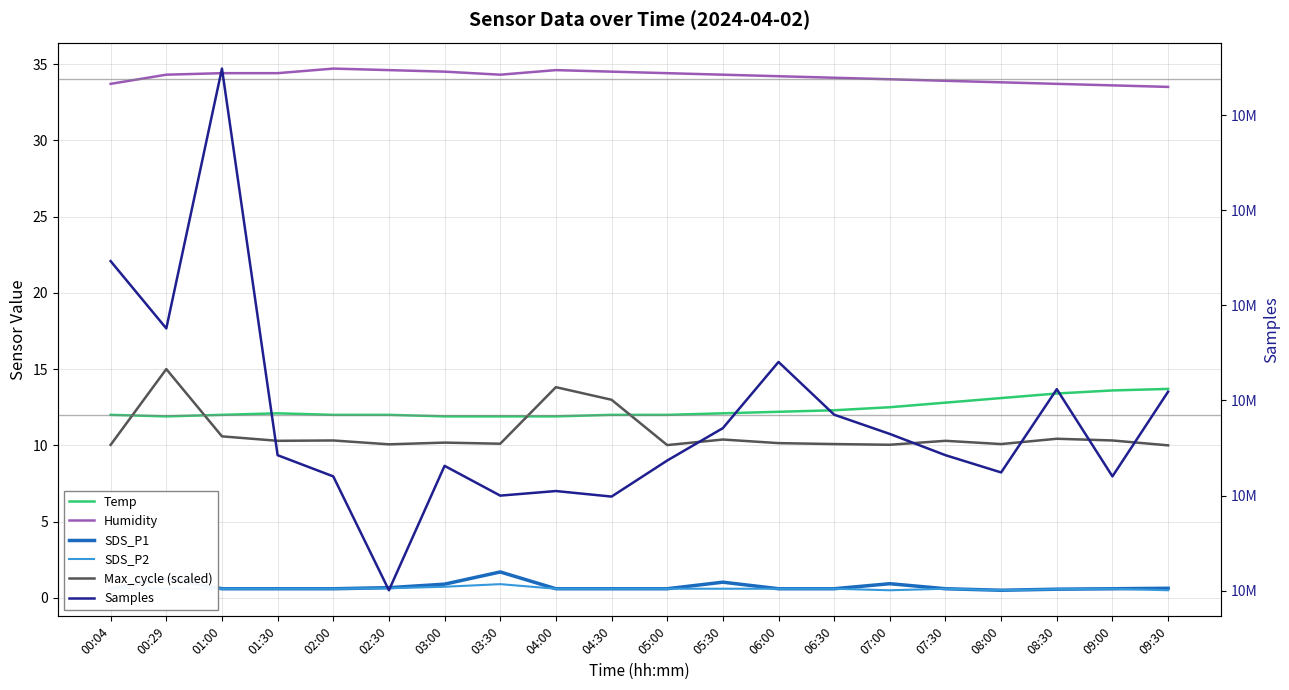

Rank the series at 07:30 from highest to lowest value.

Samples, Humidity, Temp, Max_cycle (scaled), SDS_P1, SDS_P2